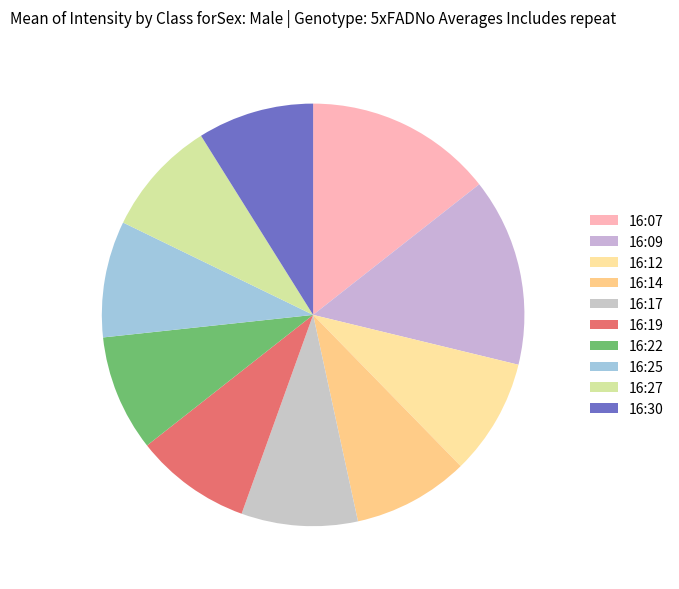

How many slices are in this pie chart?

10